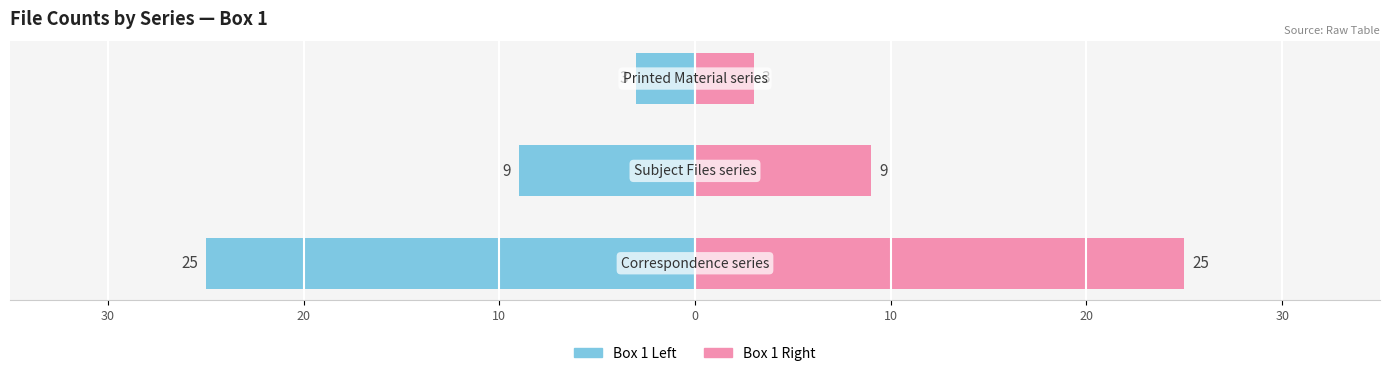

Read the Files in Box 1 (left) value at 10, to the nearest 5.

-5